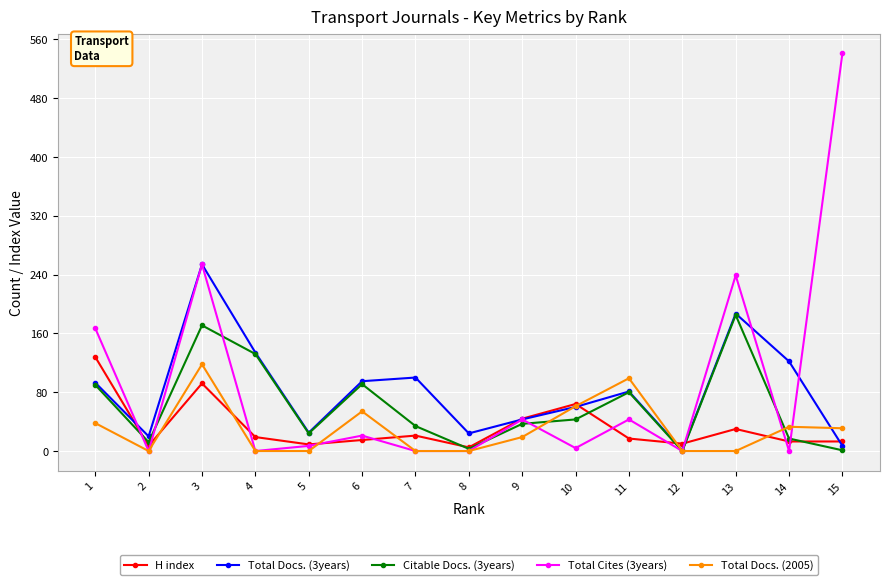

Which series has the largest range (max minus min)?

Total Cites (3years)